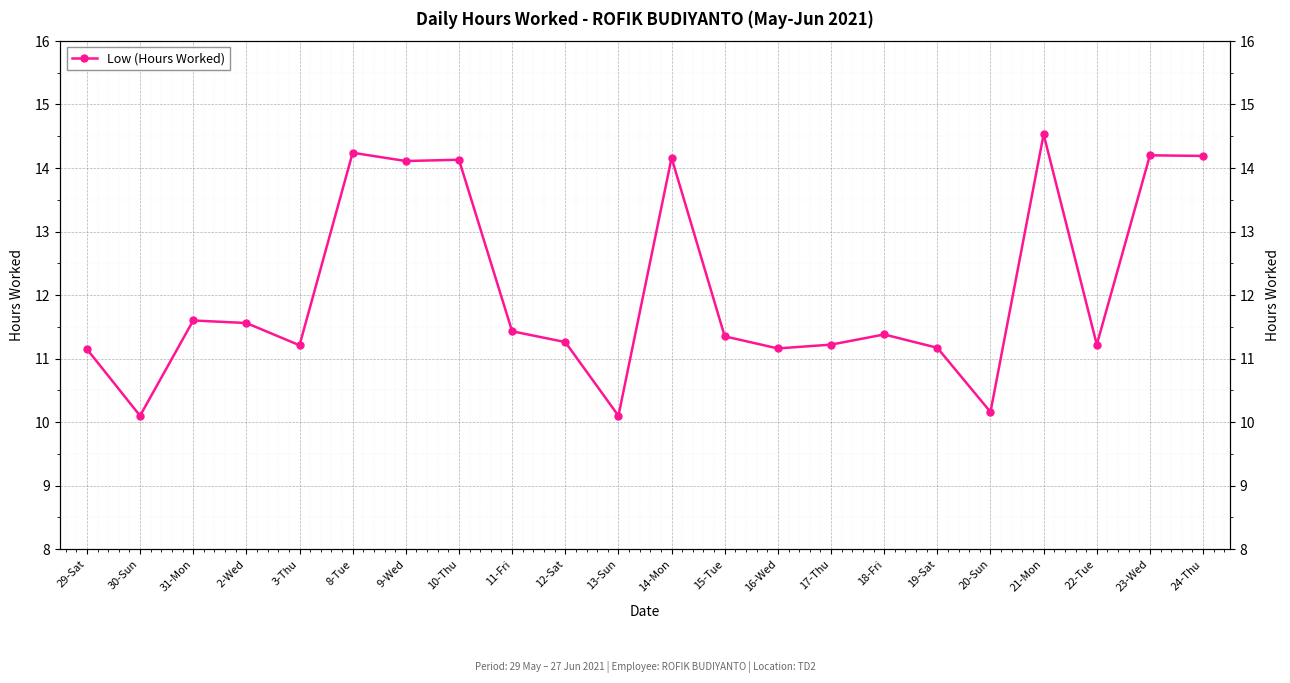

What is the value of the 2nd point from the left?

10.1